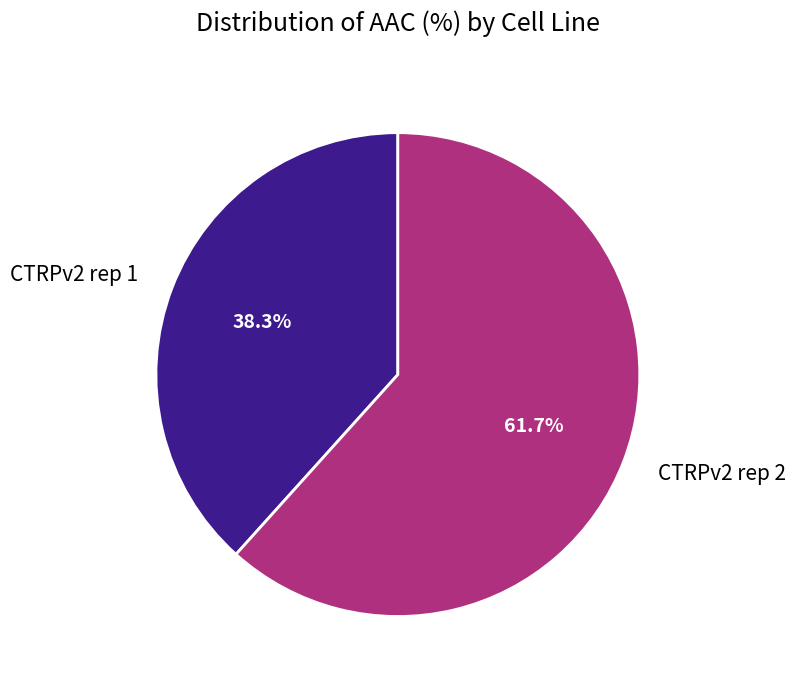

What is the total percentage of CTRPv2 rep 2 and CTRPv2 rep 1?

100.0%